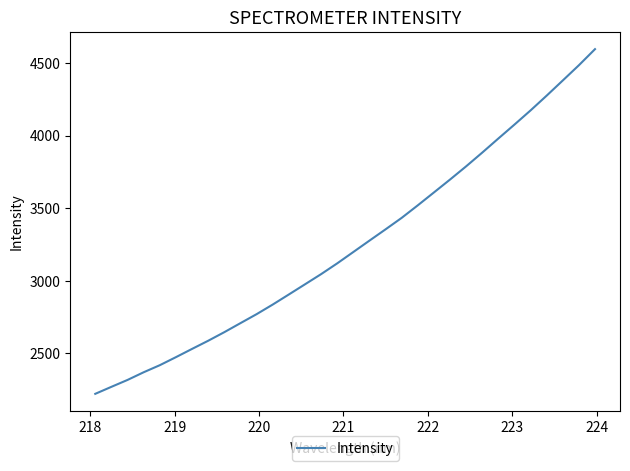

Reading left to right, extract all data points from this chart.

2219.1	2267.4	2315.0	2367.9	2416.6	2472.1	2529.0	2585.2	2644.4	2706.6	2768.5	2834.8	2904.3	2974.3	3044.5	3118.8	3197.2	3275.6	3353.5	3432.6	3519.2	3607.9	3696.8	3788.0	3882.7	3979.9	4075.9	4173.7	4275.6	4380.0	4485.1	4595.9